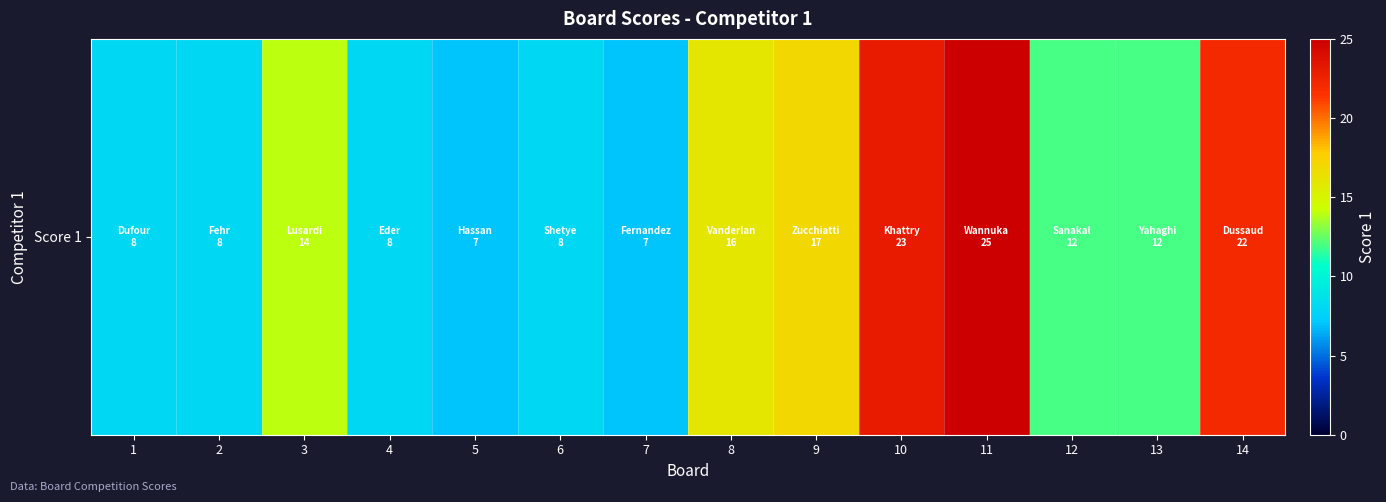

How many values are below 12?

6